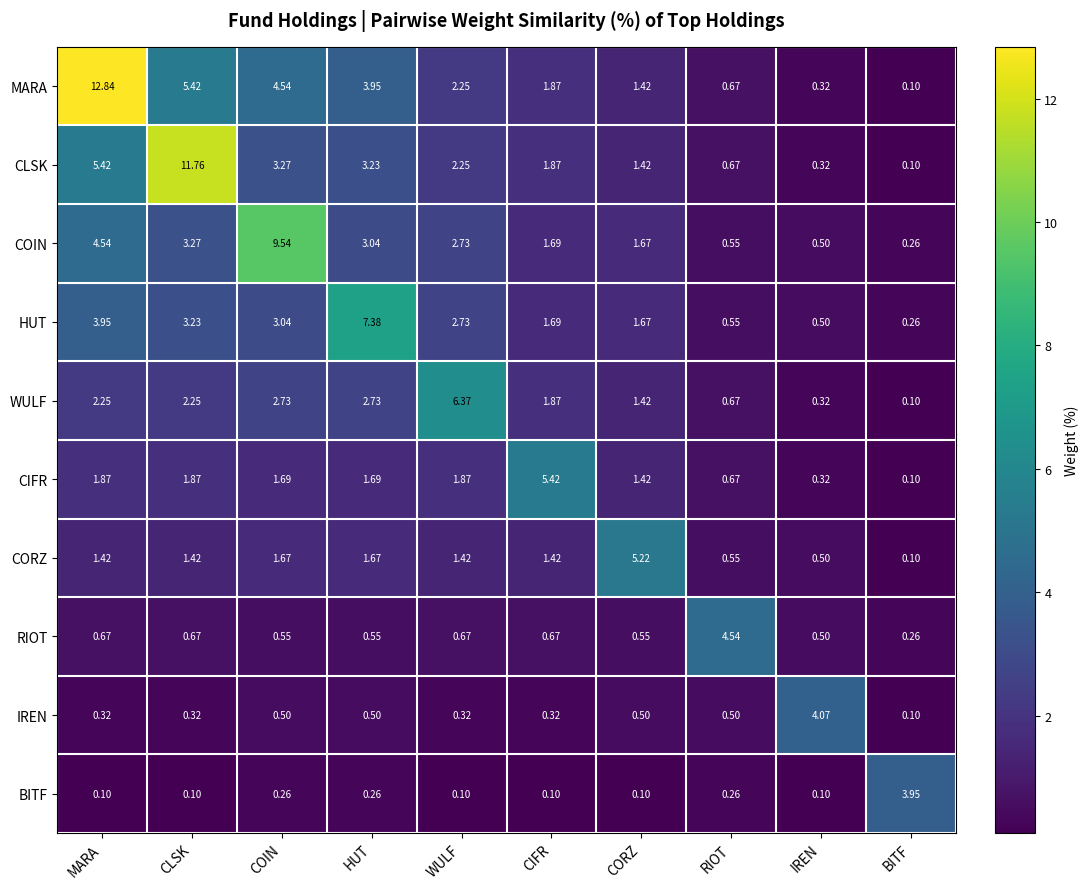

At which label does WULF reach its minimum?

BITF